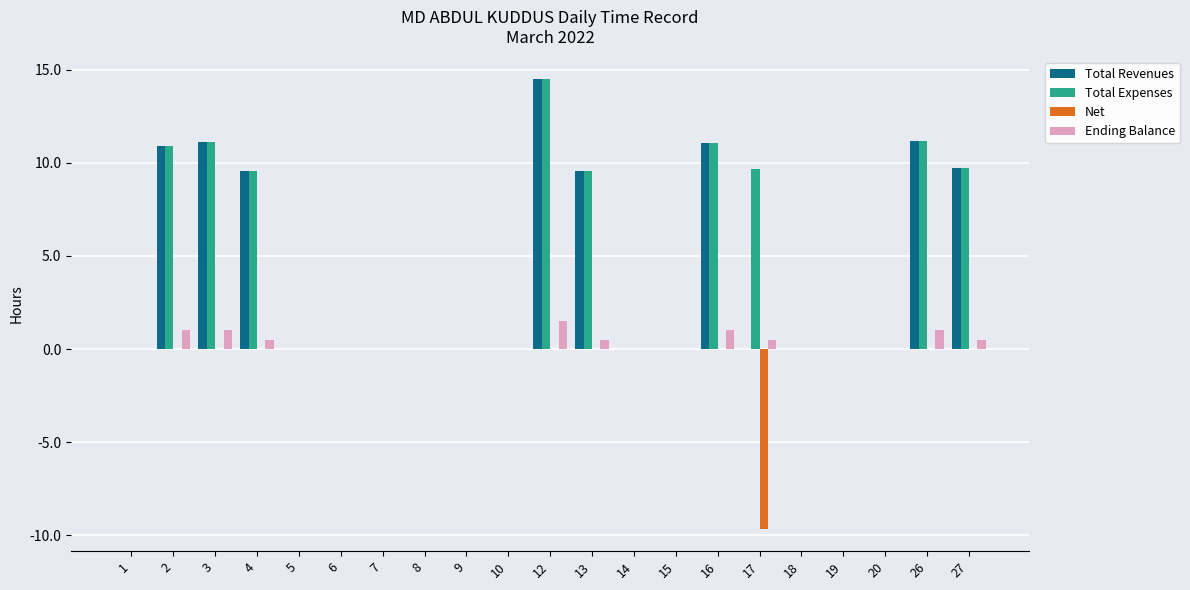

What value does the Total Expenses series have at 2?

10.9